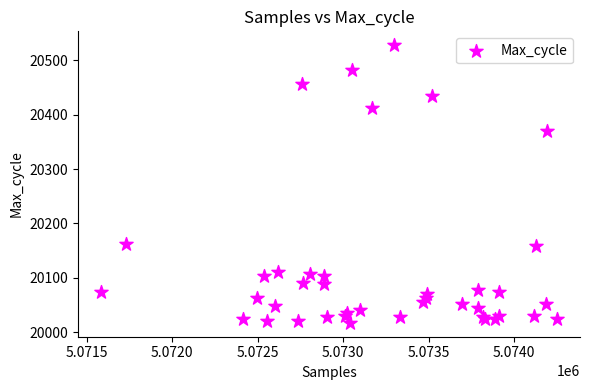

What Y value in the scatter plot is closest to 20272?

20371